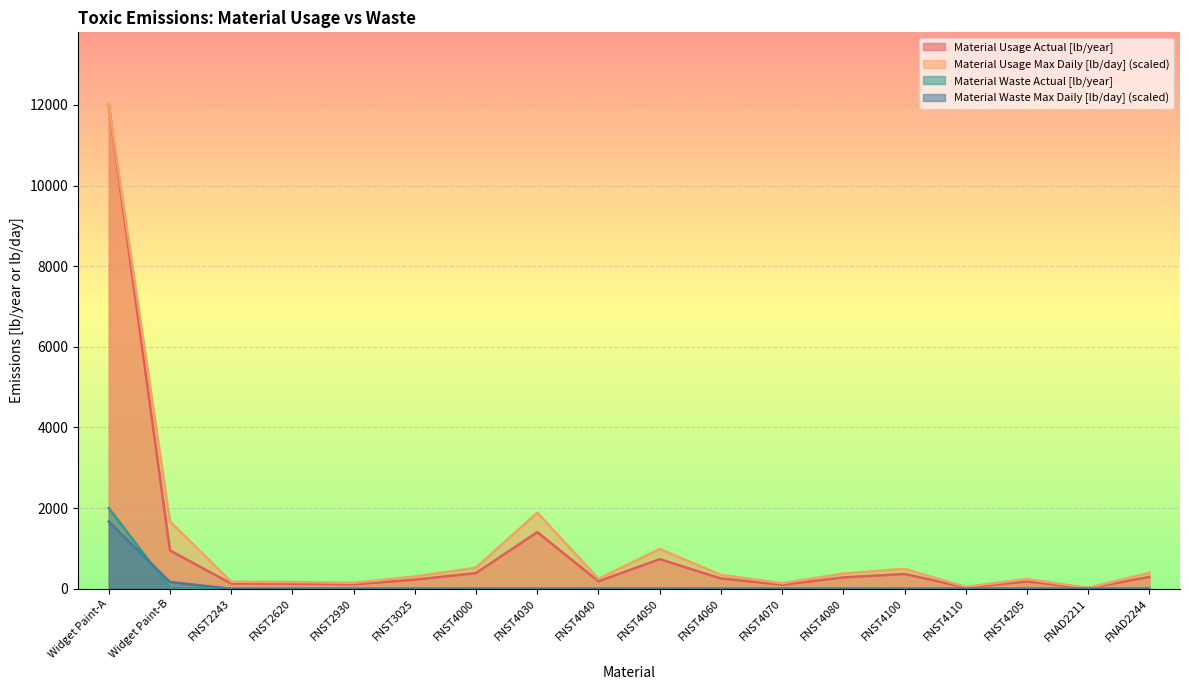

True or false: Material Waste Actual [lb/year] has a value of 0.0 at FNST3025.

True